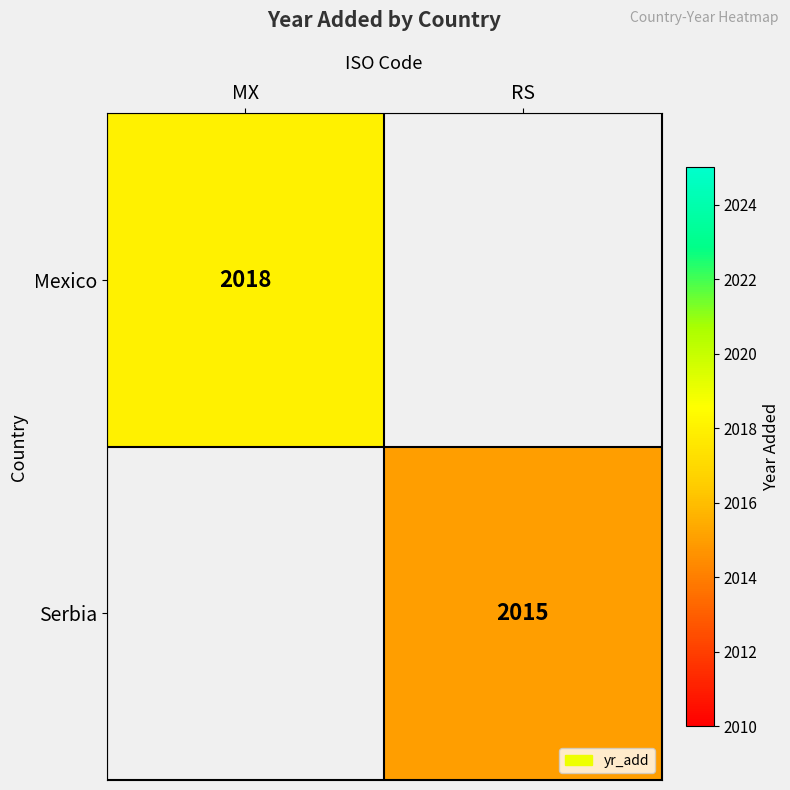

What is the greatest value displayed?

2018.0